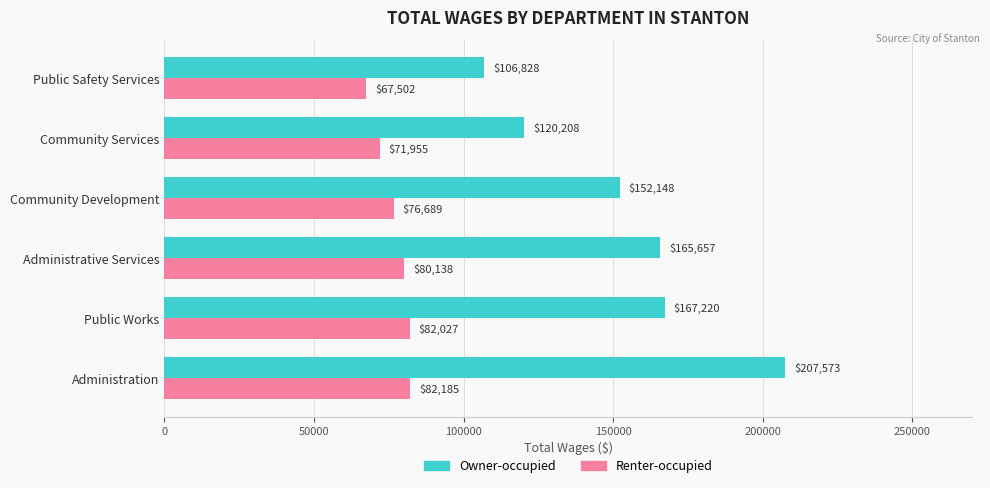

Between Community Services and Public Safety Services, which series saw the biggest shift?

Owner-occupied